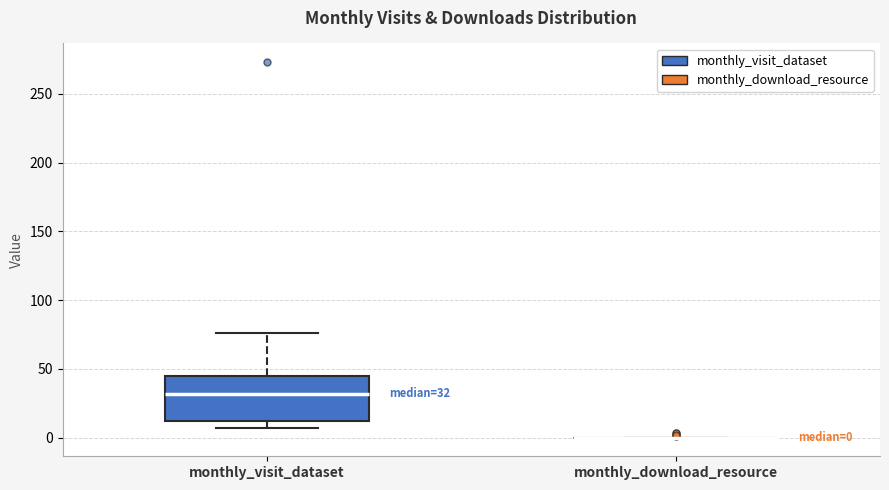

Which box is the tallest, from its lower edge to its upper edge?

monthly_visit_dataset